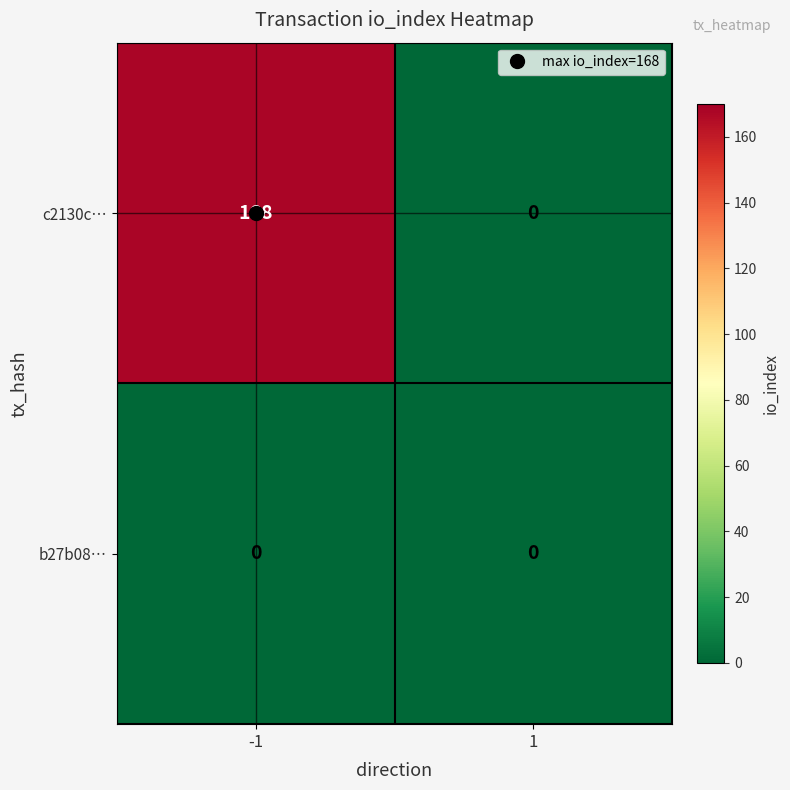

How many categories are shown in the chart?

2